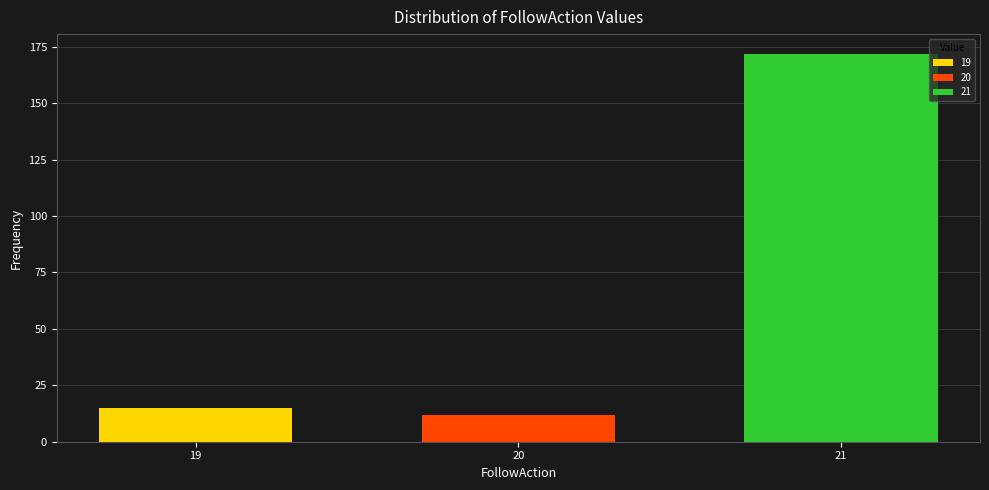

Reading left to right, transcribe all the data shown in this chart.

15	12	172